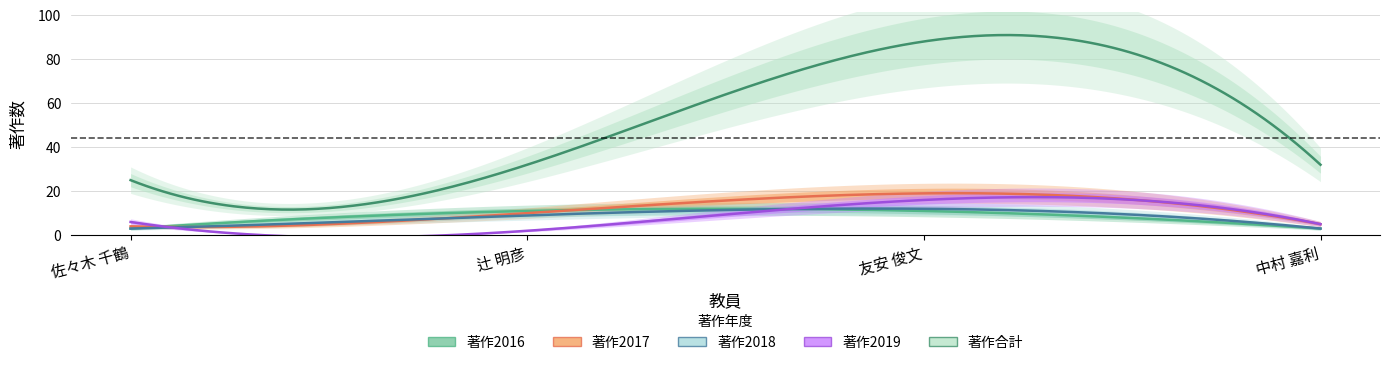

True or false: 著作合計 and 著作2019 cross at least once.

False